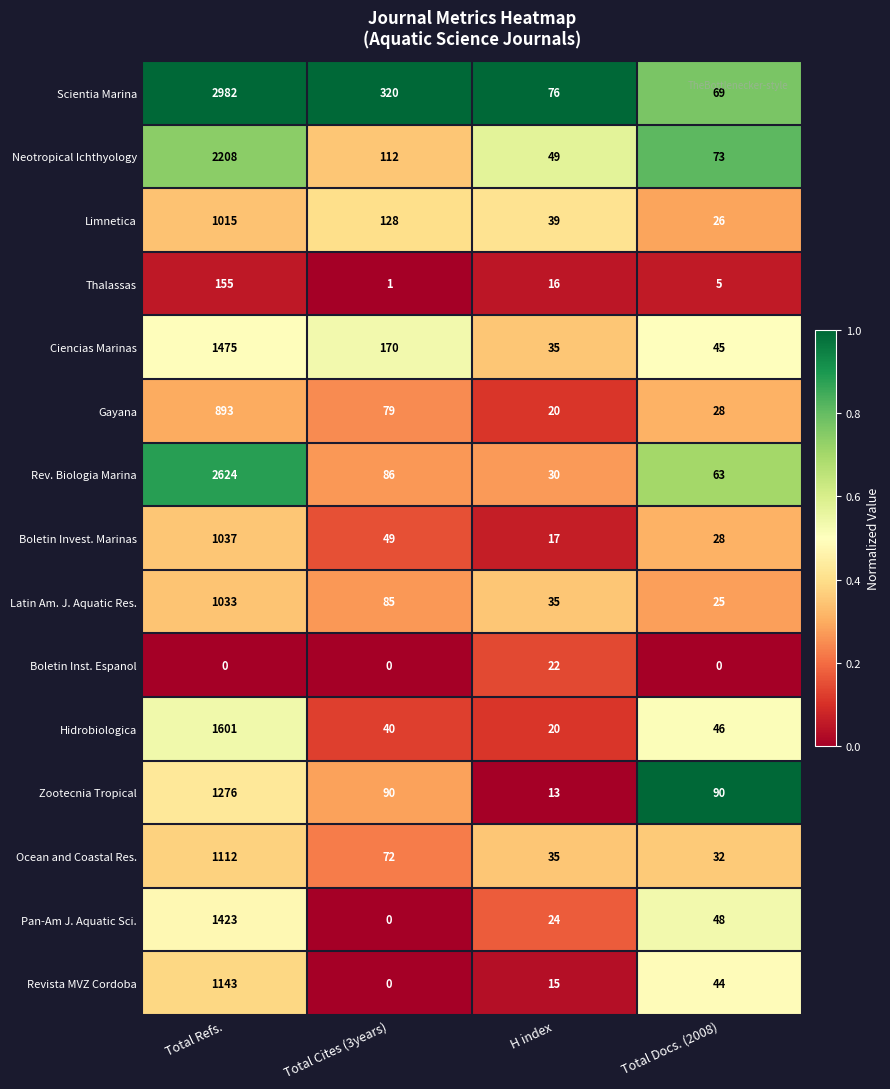

What is the average value of the Hidrobiologica series?

427